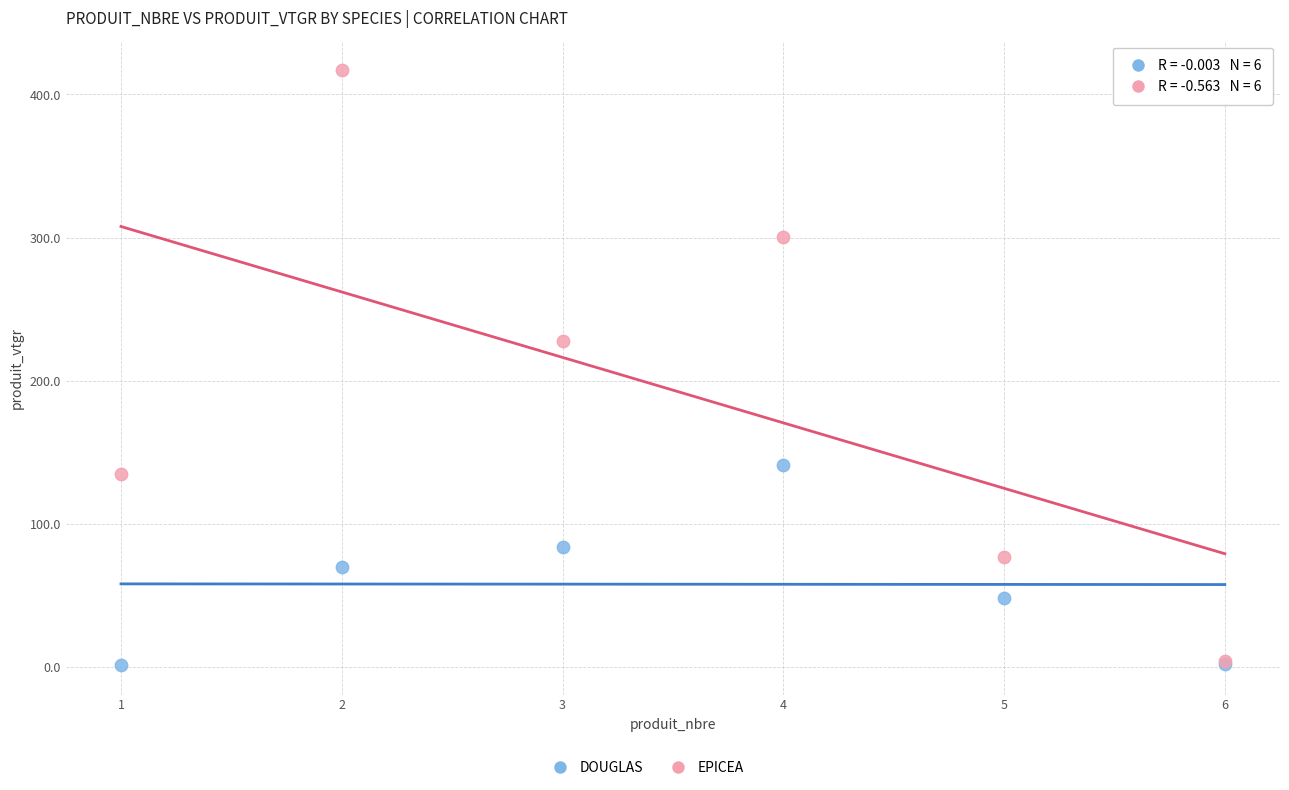

Which series has the widest spread of Y values?

EPICEA